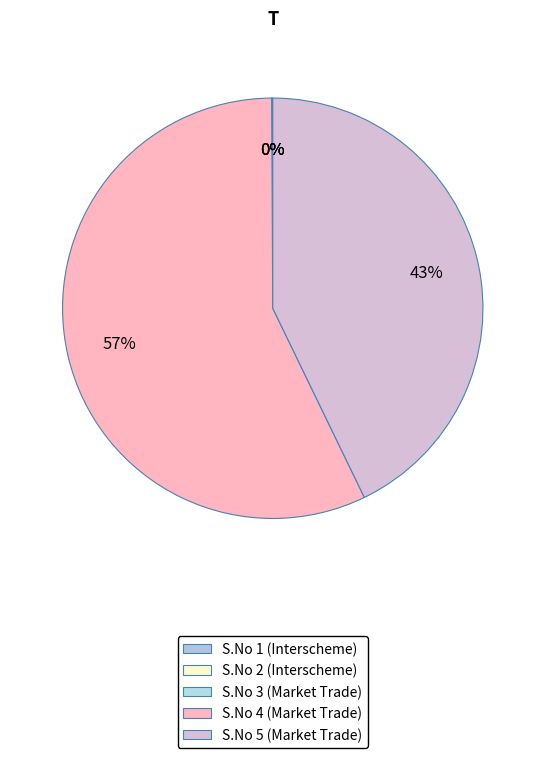

How many slices are in this pie chart?

5